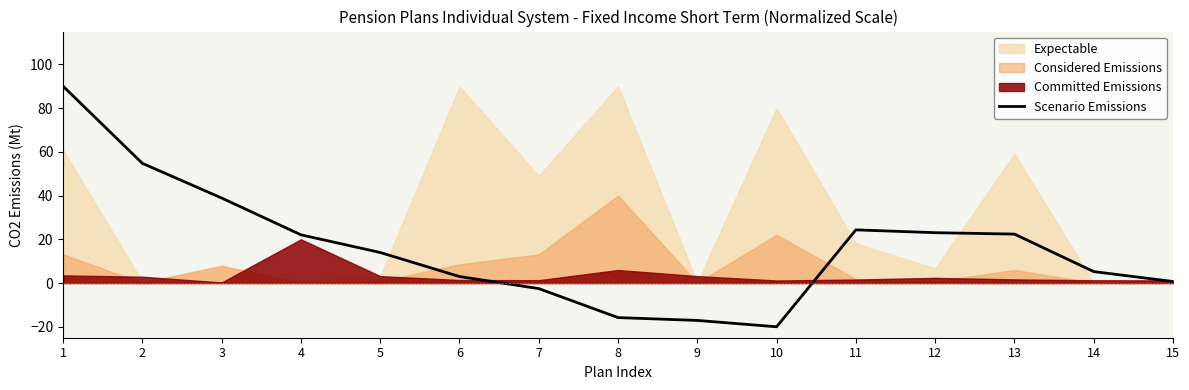

Which category has the highest value across all series?

1